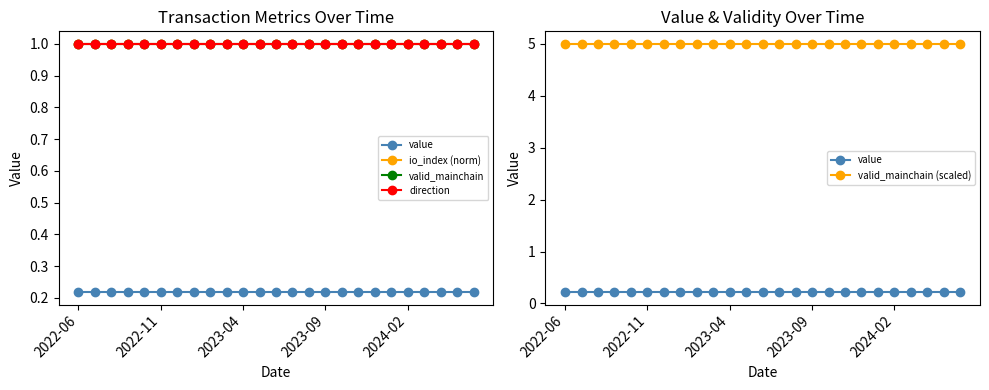

At which category is the sum across all series the highest?

2022-06